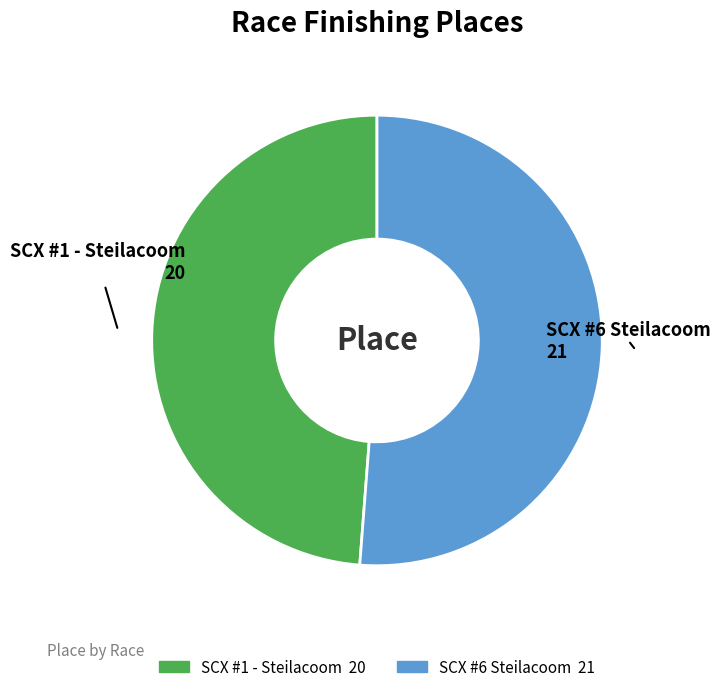

Combined, do SCX #1 - Steilacoom and SCX #6 Steilacoom account for over 50%?

Yes